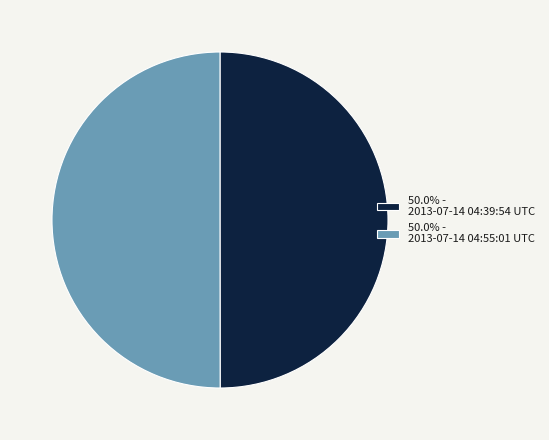

What is the ratio of the value at 50.0% - 2013-07-14 04:55:01 UTC to the value at 50.0% - 2013-07-14 04:39:54 UTC?

1.0